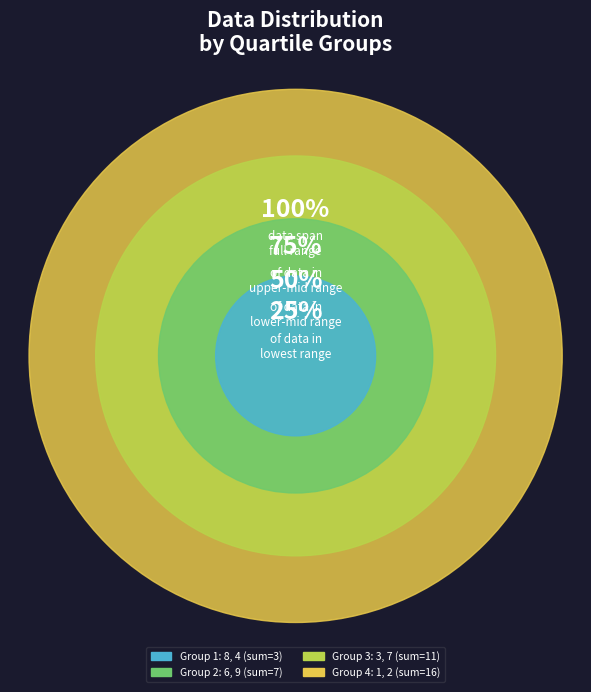

How much of the chart is everything except 6?

89.4%